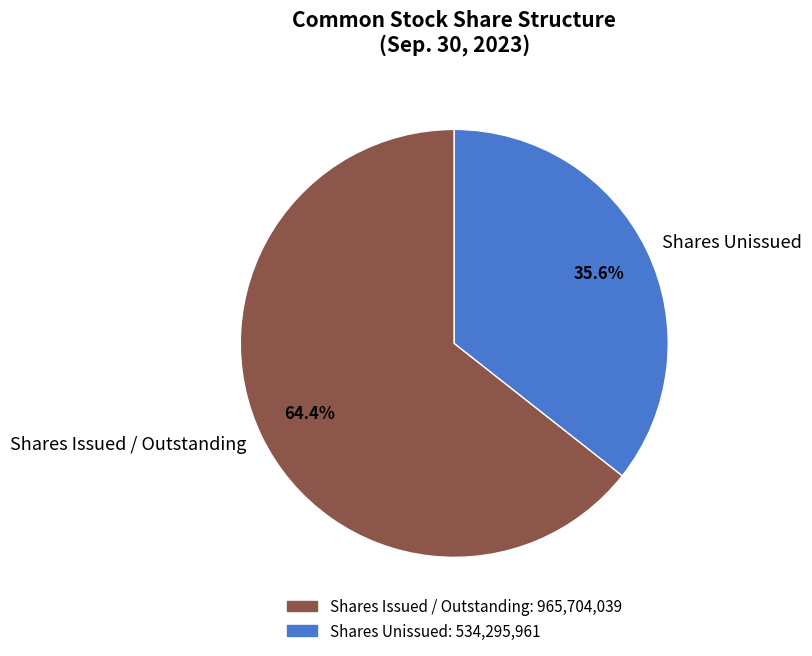

How many segments does this pie chart have?

2